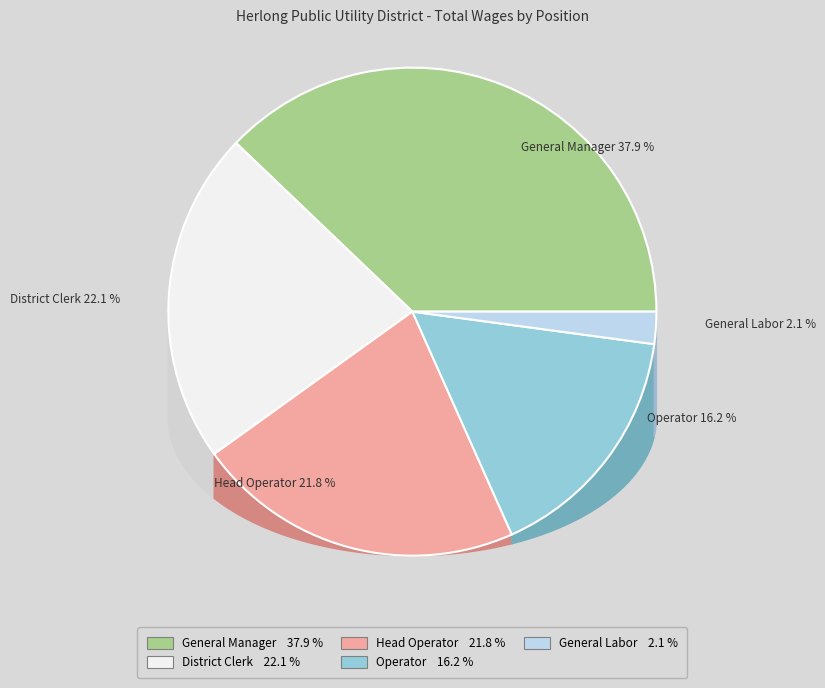

To the nearest percent, what is the difference between the largest and smallest slice percentages?

36%